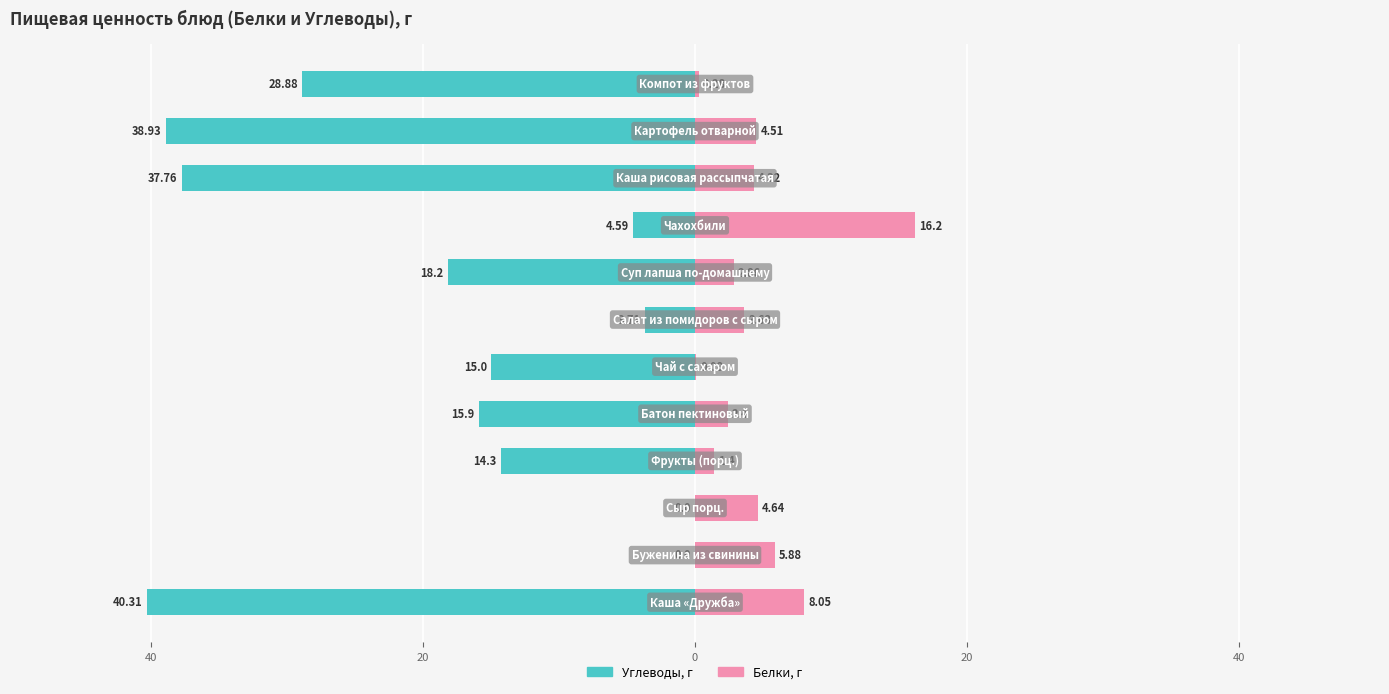

What is the difference between the maximum and minimum values in the Углеводы series?

40.3